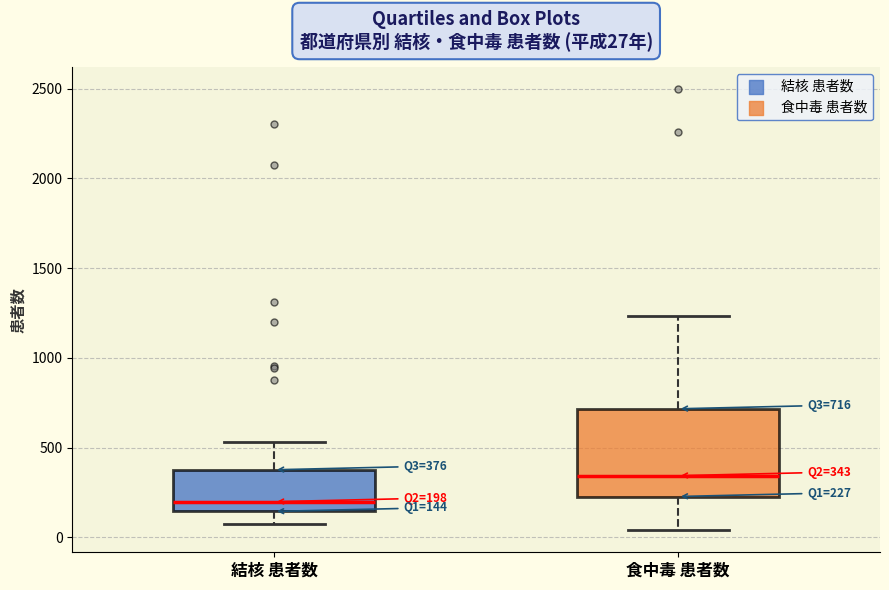

Which box's median line is the highest?

食中毒 患者数